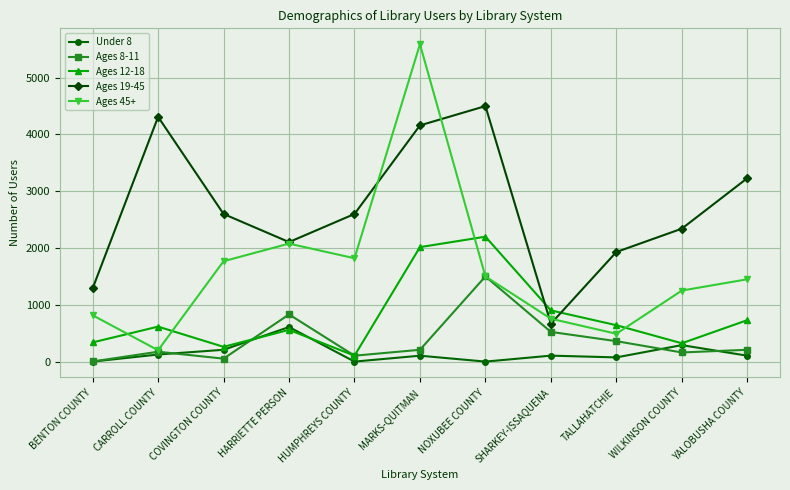

What is the label of the 4th point from the left?

HARRIETTE PERSON